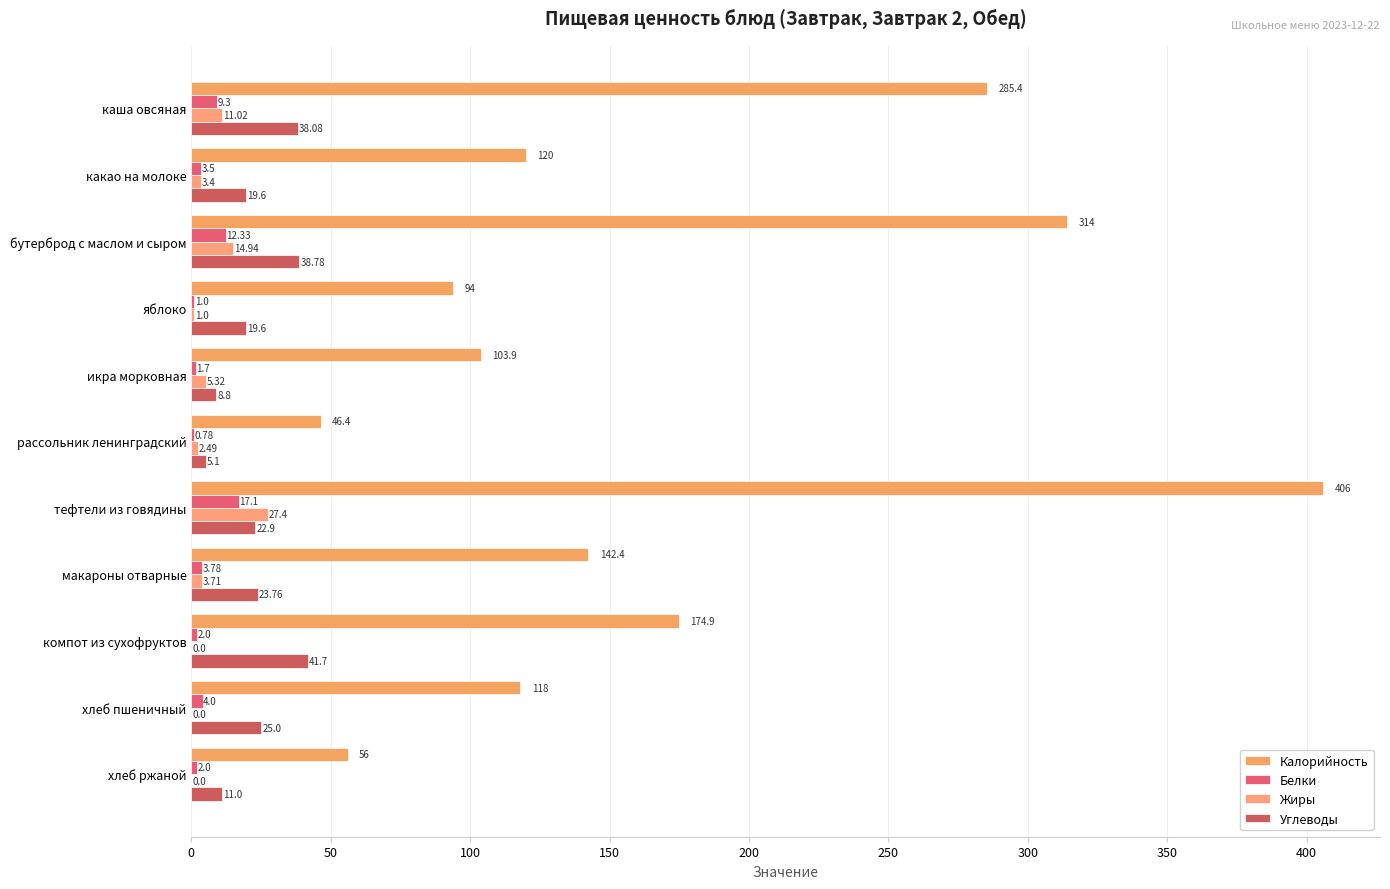

How many distinct data groups are displayed?

4